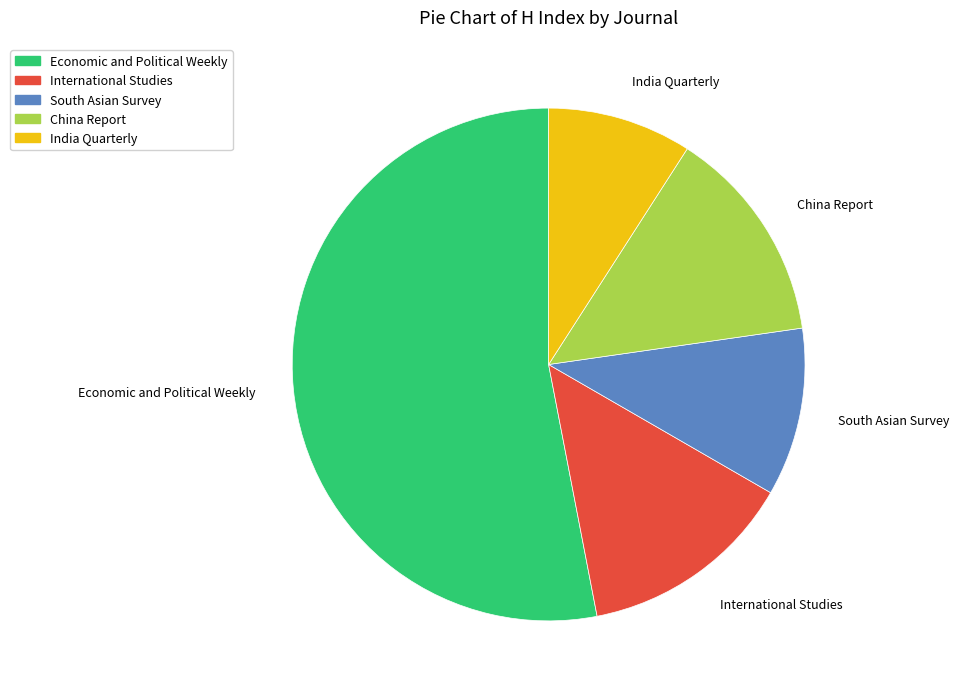

Which category has the biggest portion of the pie?

Economic and Political Weekly